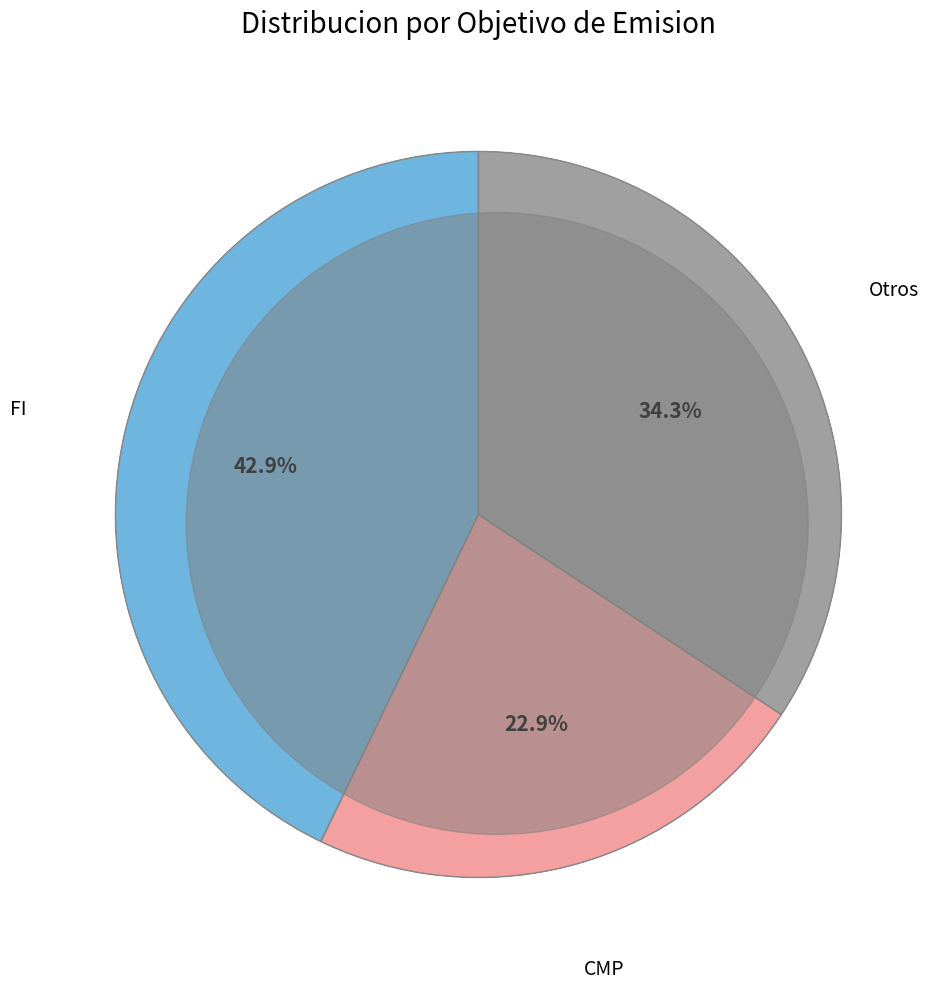

Is there any slice that represents more than half of the pie?

No